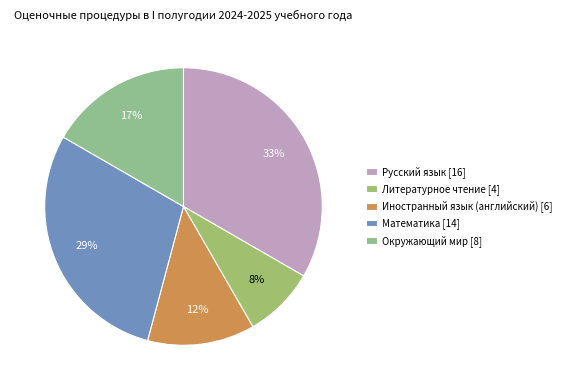

Is there any slice that represents more than half of the pie?

No